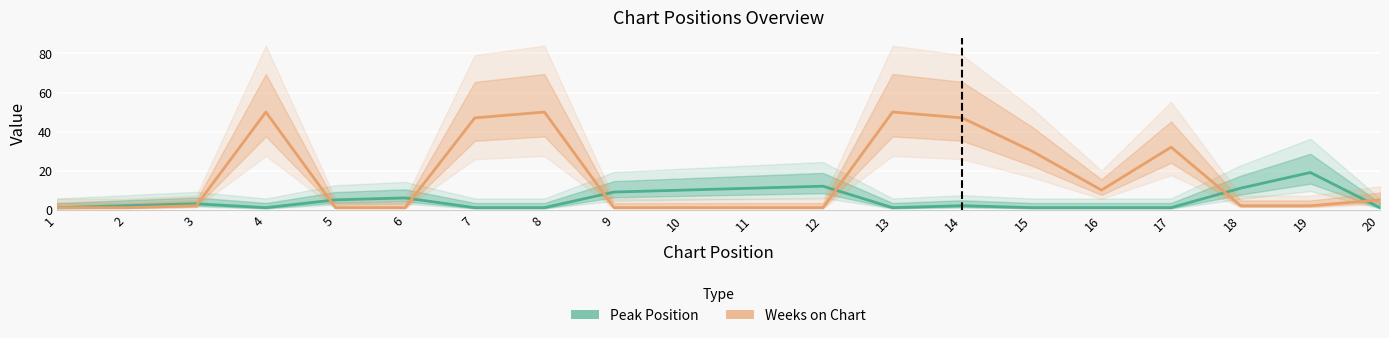

What is the difference between the second highest and minimum values in the Peak Position series?

11